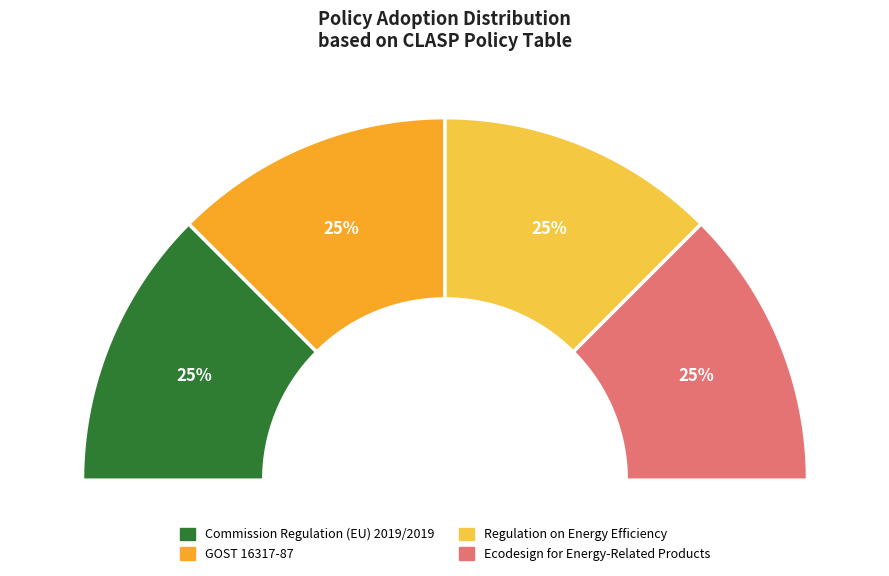

What is the ratio of the value at The Ecodesign for Energy-Related Products to the value at GOST 16317-87?

1.0